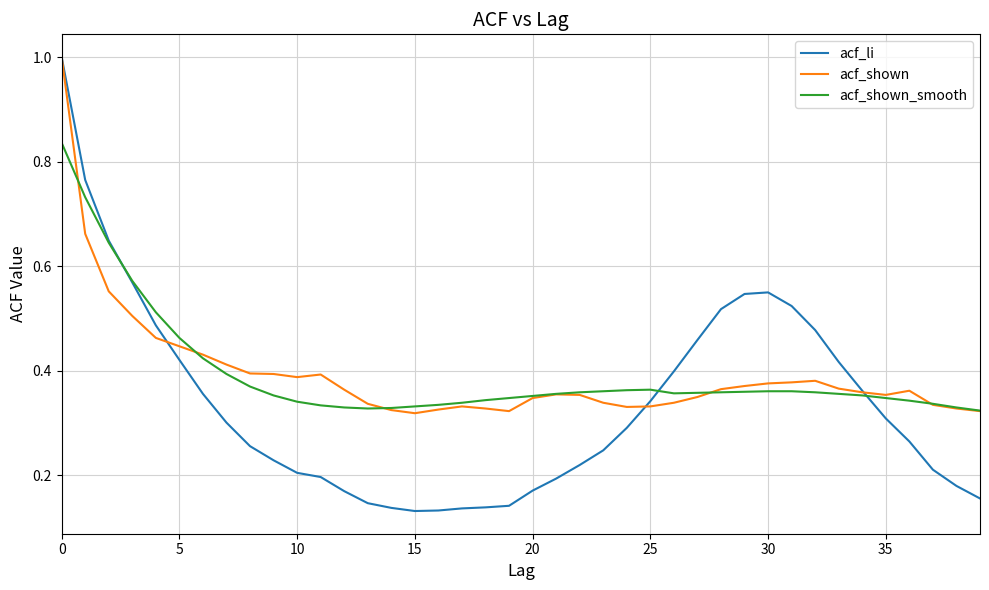

Count the acf_shown_smooth values in the range 0 to 1.

40